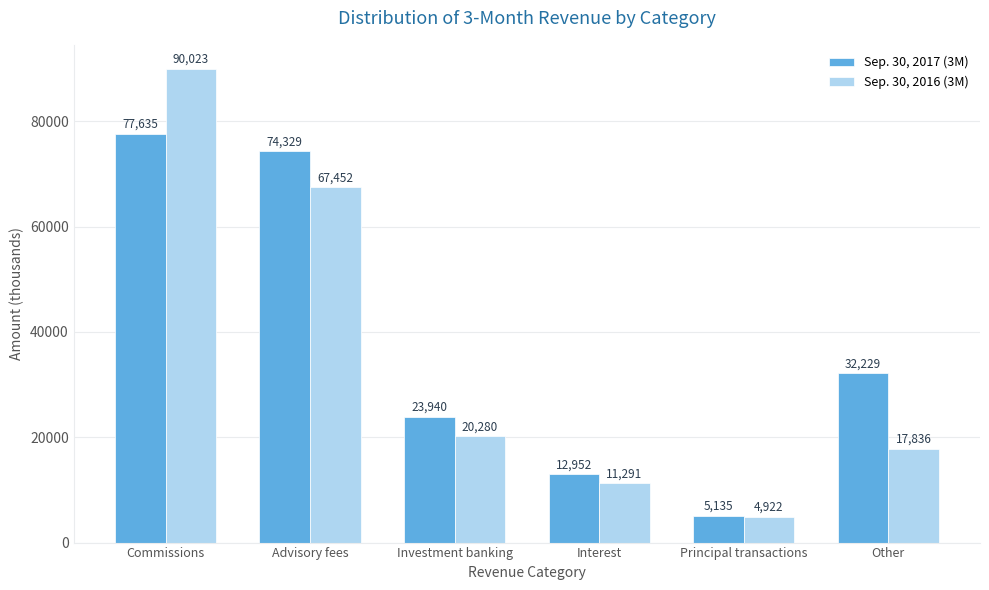

Reading right to left, list all the values displayed in this chart.

Sep. 30, 2017 (3M): 32229	5135	12952	23940	74329	77635
Sep. 30, 2016 (3M): 17836	4922	11291	20280	67452	90023